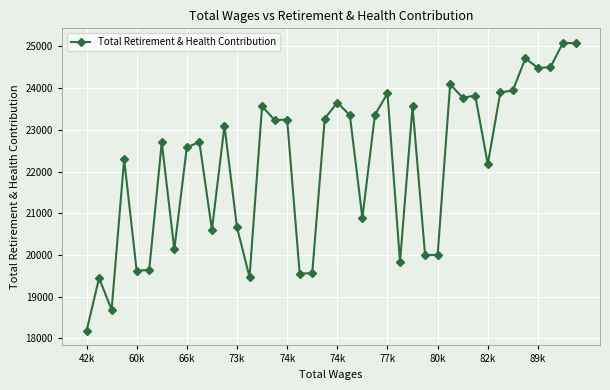

What is the value of the 36th point from the left?

24715